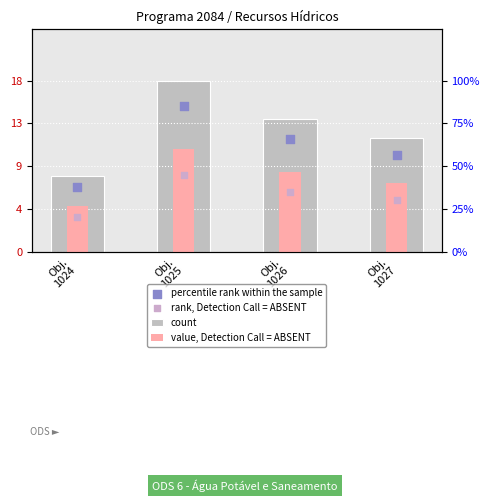

What are all the series names shown in the legend?

count, value, Detection Call = ABSENT, percentile rank within the sample, rank, Detection Call = ABSENT